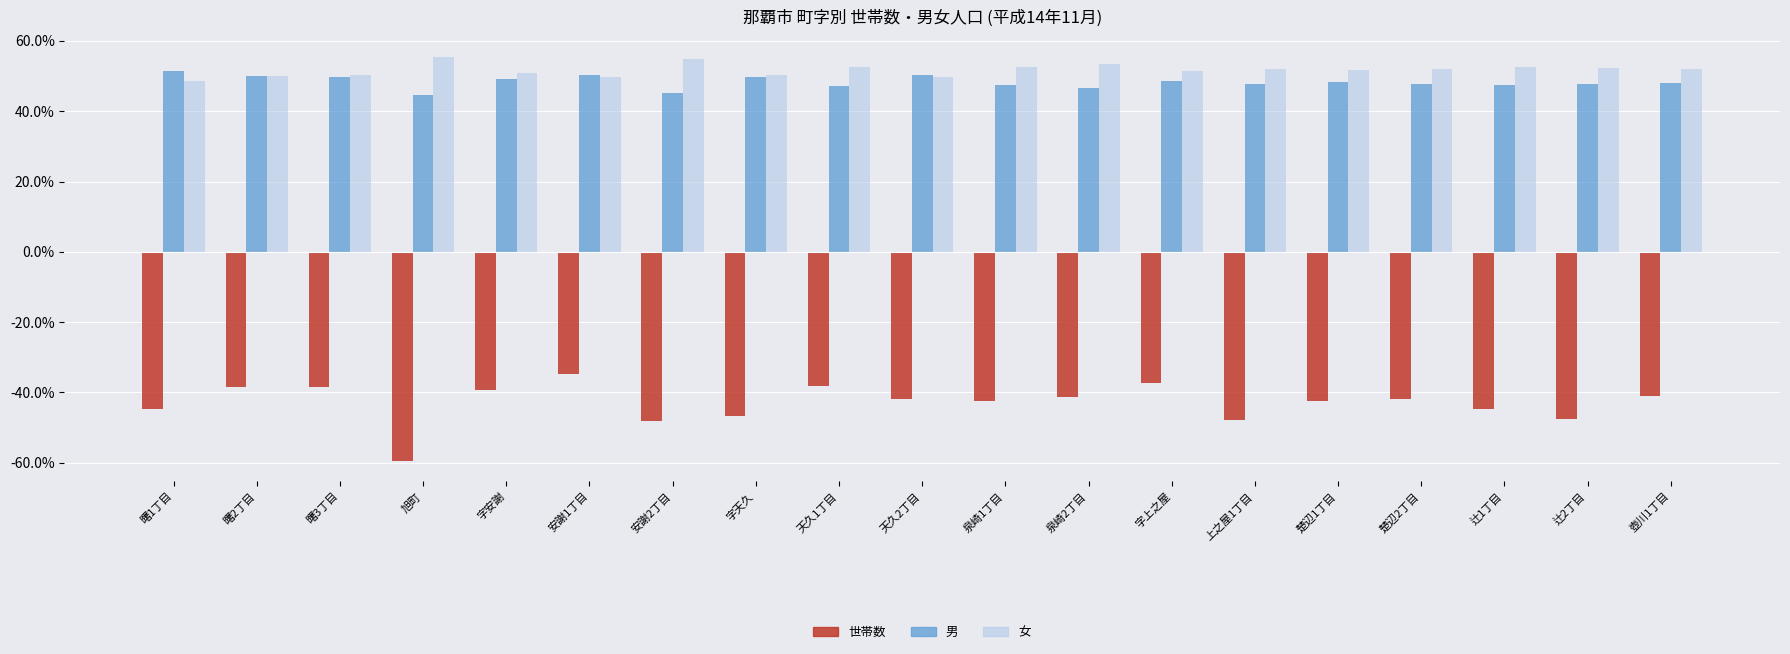

Does the chart contain stacked bars?

No